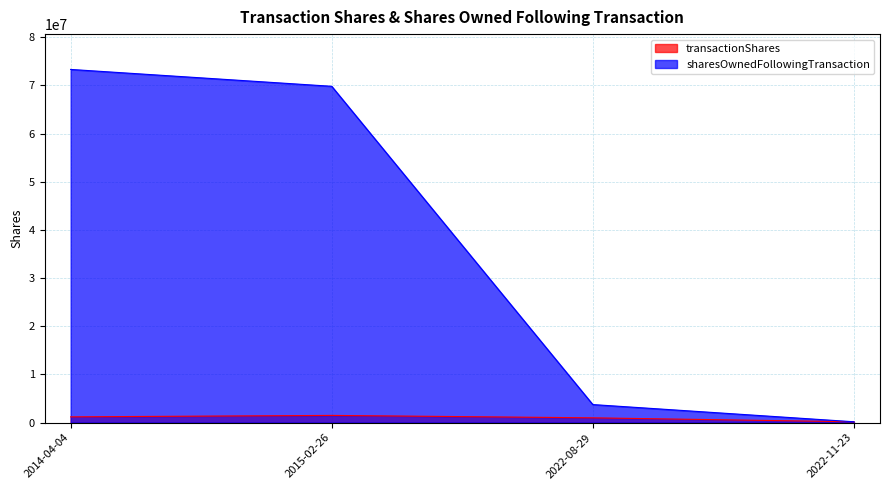

Reading left to right, list all the values displayed in this chart.

transactionShares: 2014-04-04=1200000	2015-02-26=1500000	2022-08-29=1000000	2022-11-23=180000
sharesOwnedFollowingTransaction: 2014-04-04=73300000	2015-02-26=69800000	2022-08-29=3750000	2022-11-23=180000